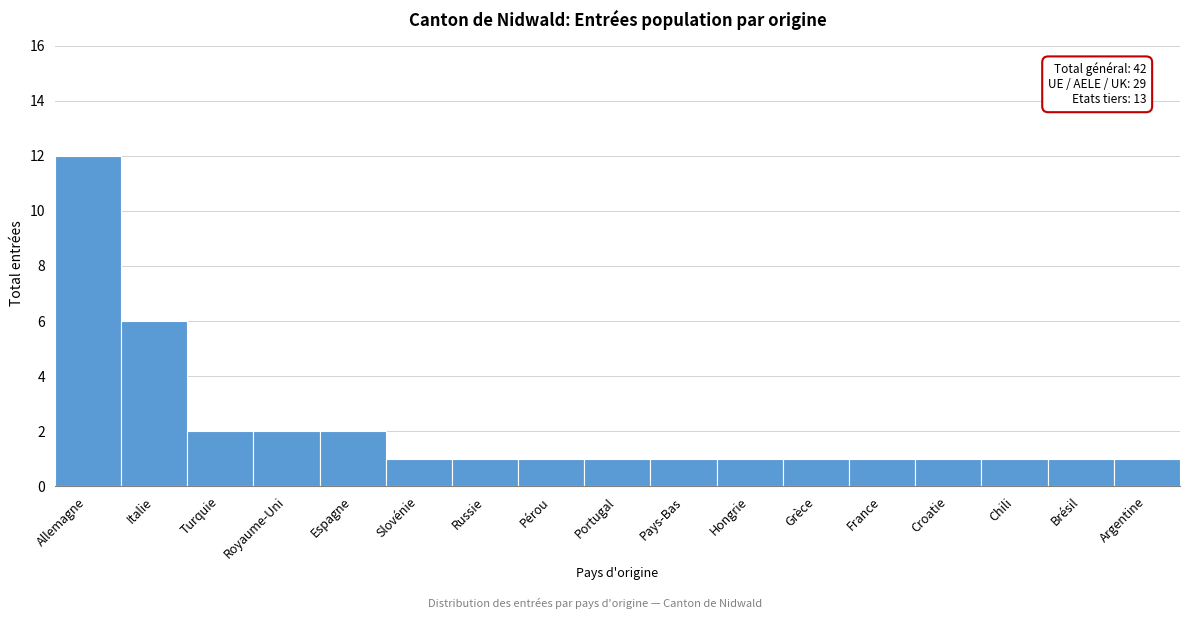

Reading left to right, transcribe all the data shown in this chart.

Allemagne=12	Italie=6	Turquie=2	Royaume-Uni=2	Espagne=2	Slovénie=1	Russie=1	Pérou=1	Portugal=1	Pays-Bas=1	Hongrie=1	Grèce=1	France=1	Croatie=1	Chili=1	Brésil=1	Argentine=1